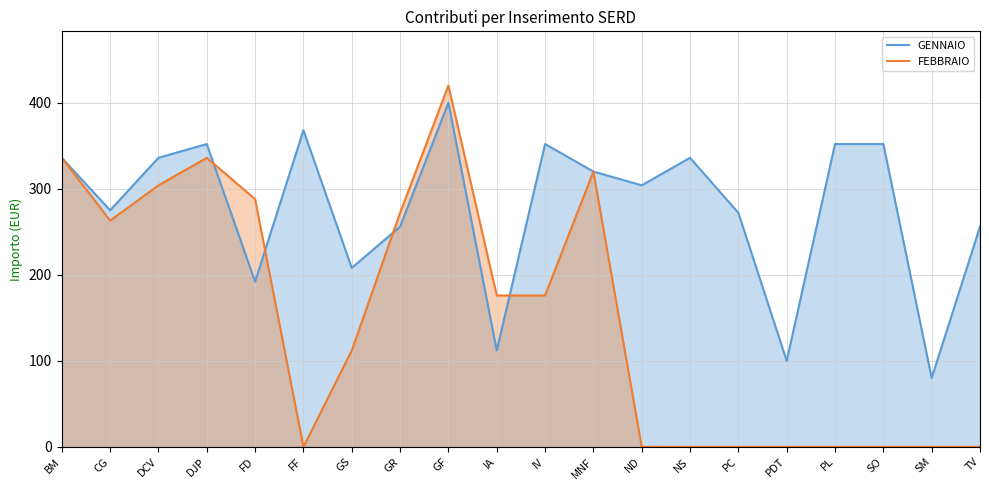

True or false: GENNAIO has more than 2 points higher than both neighbors.

True